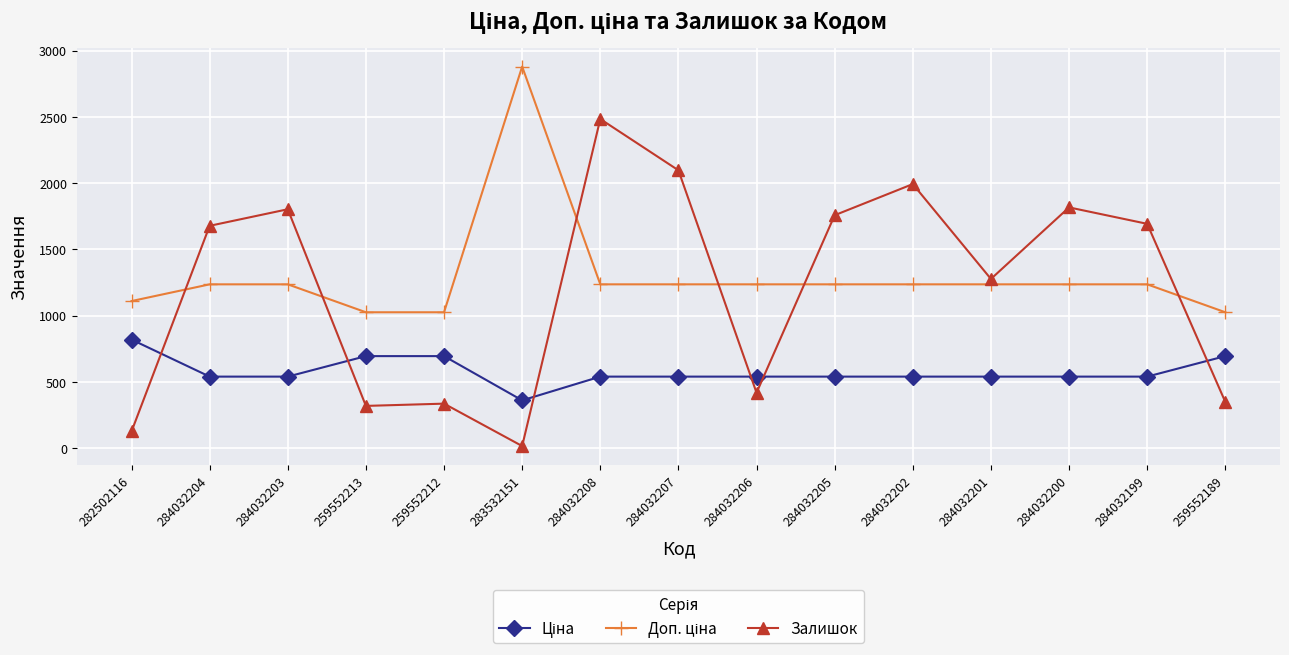

Read the Залишок value at 284032199.

1692.0